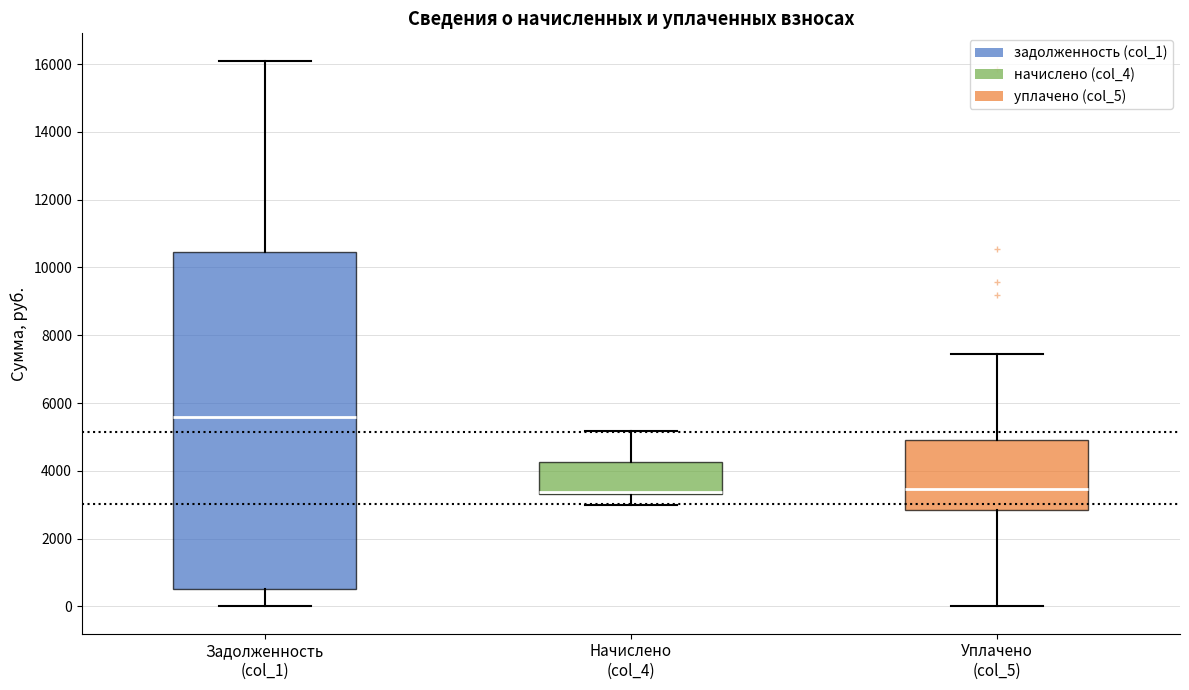

Reading left to right, read every box against the y-axis: the position of its median line, the range the box covers, and the ends of its whiskers. The values are not printed on the chart, so give them approximately, as read against the axis.

Задолженность (col_1): median 5600, box 600 to 10400, whiskers 0 to 16200
Начислено (col_4): median 3400 (just above the box's lower edge), box 3400 to 4200, whiskers 3000 to 5200
Уплачено (col_5): median 3400, box 2800 to 5000, whiskers 0 to 7400